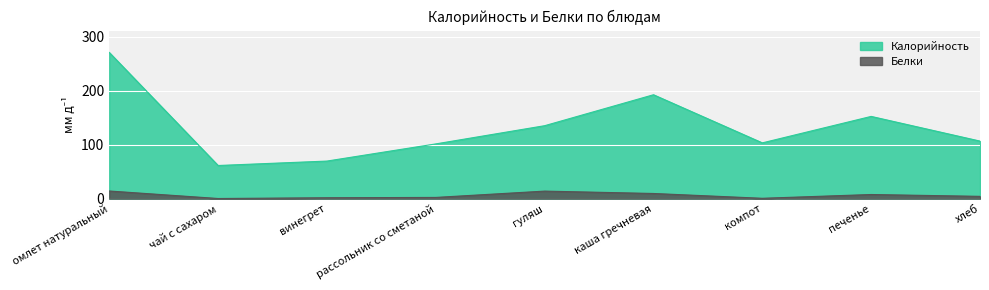

Which category has the lowest value across all series?

чай с сахаром